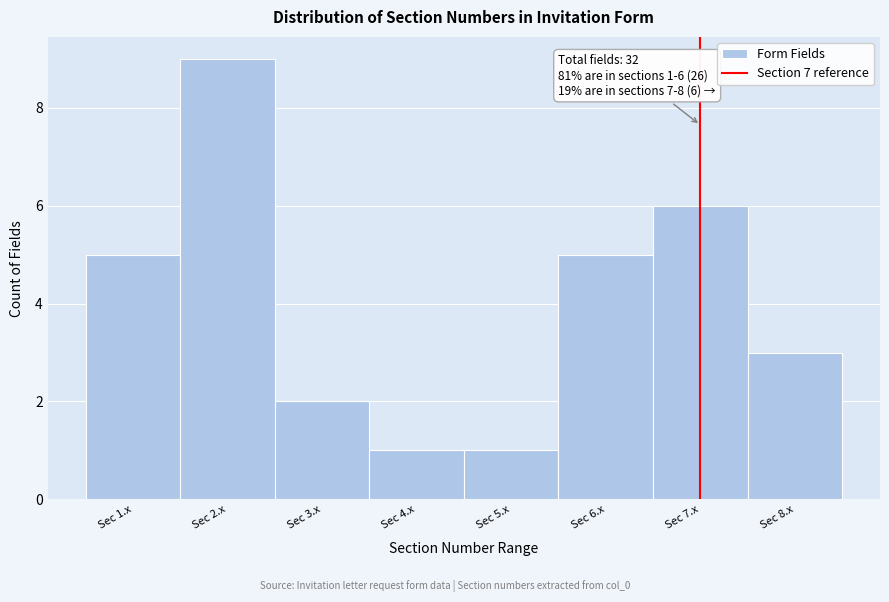

Which range on the x-axis has the tallest bar?

1.5 to 2.5